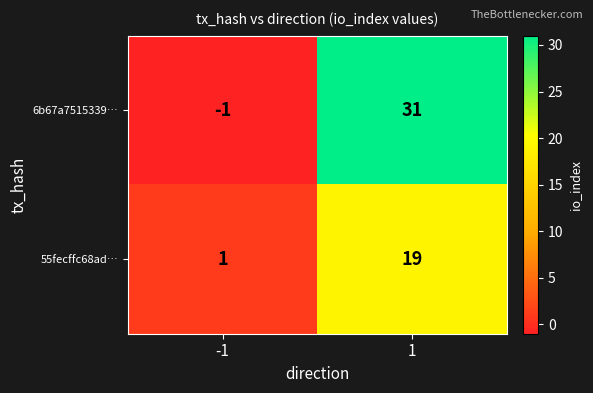

What is the maximum value for 6b67a7515339…?

31